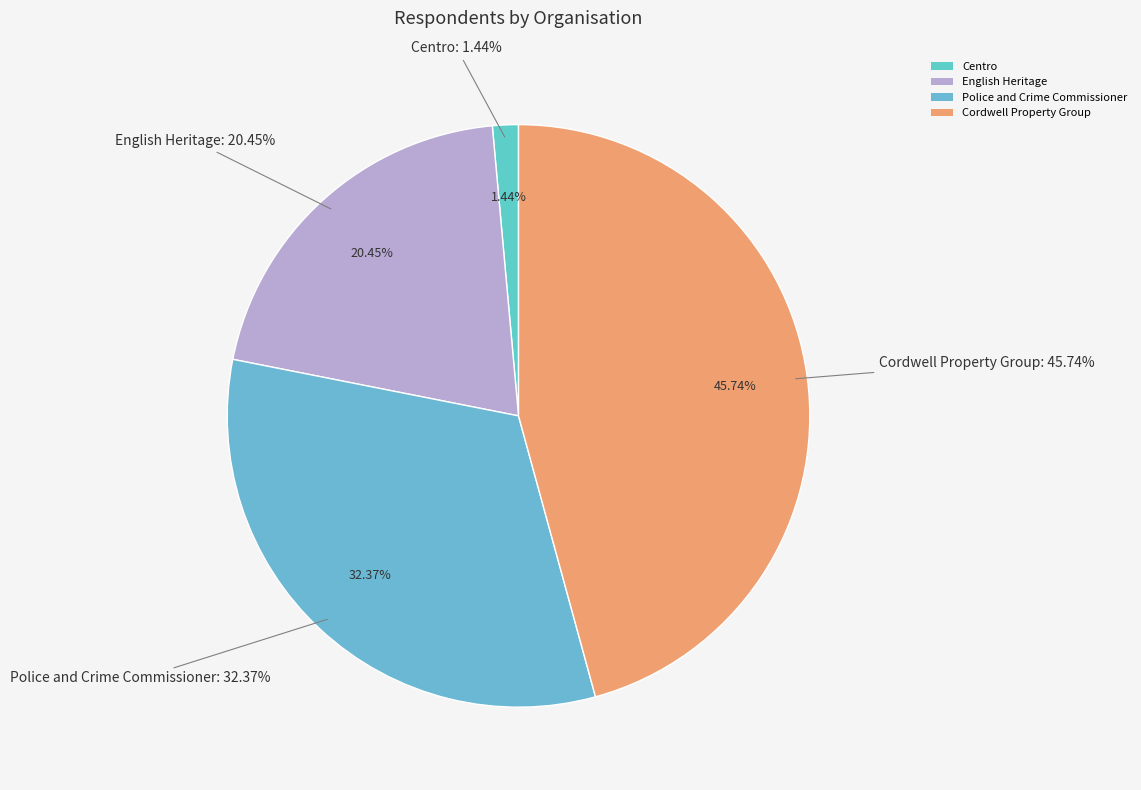

To the nearest percent, what percentage of the pie is Police and Crime Commissioner?

32%